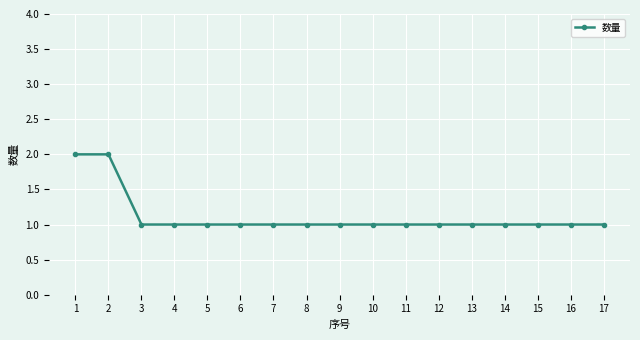

Reading left to right, what are all the values shown in this chart?

1=2	2=2	3=1	4=1	5=1	6=1	7=1	8=1	9=1	10=1	11=1	12=1	13=1	14=1	15=1	16=1	17=1